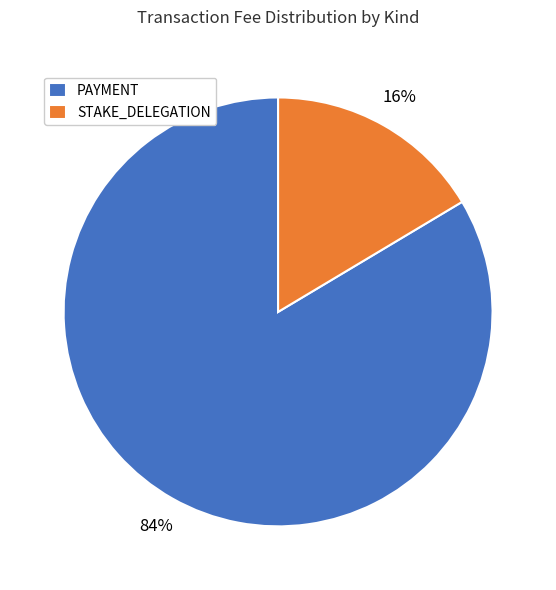

Which slice is the smallest?

STAKE_DELEGATION